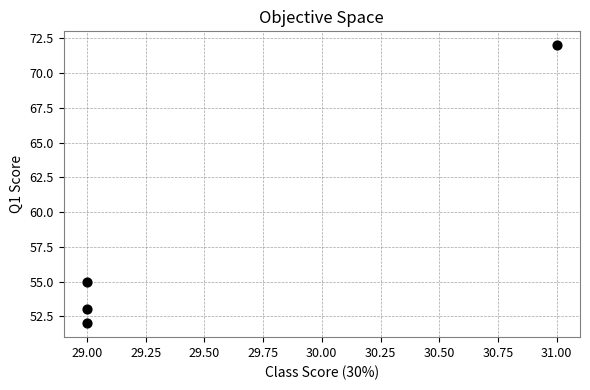

What Y value in the scatter plot is closest to 62?

55